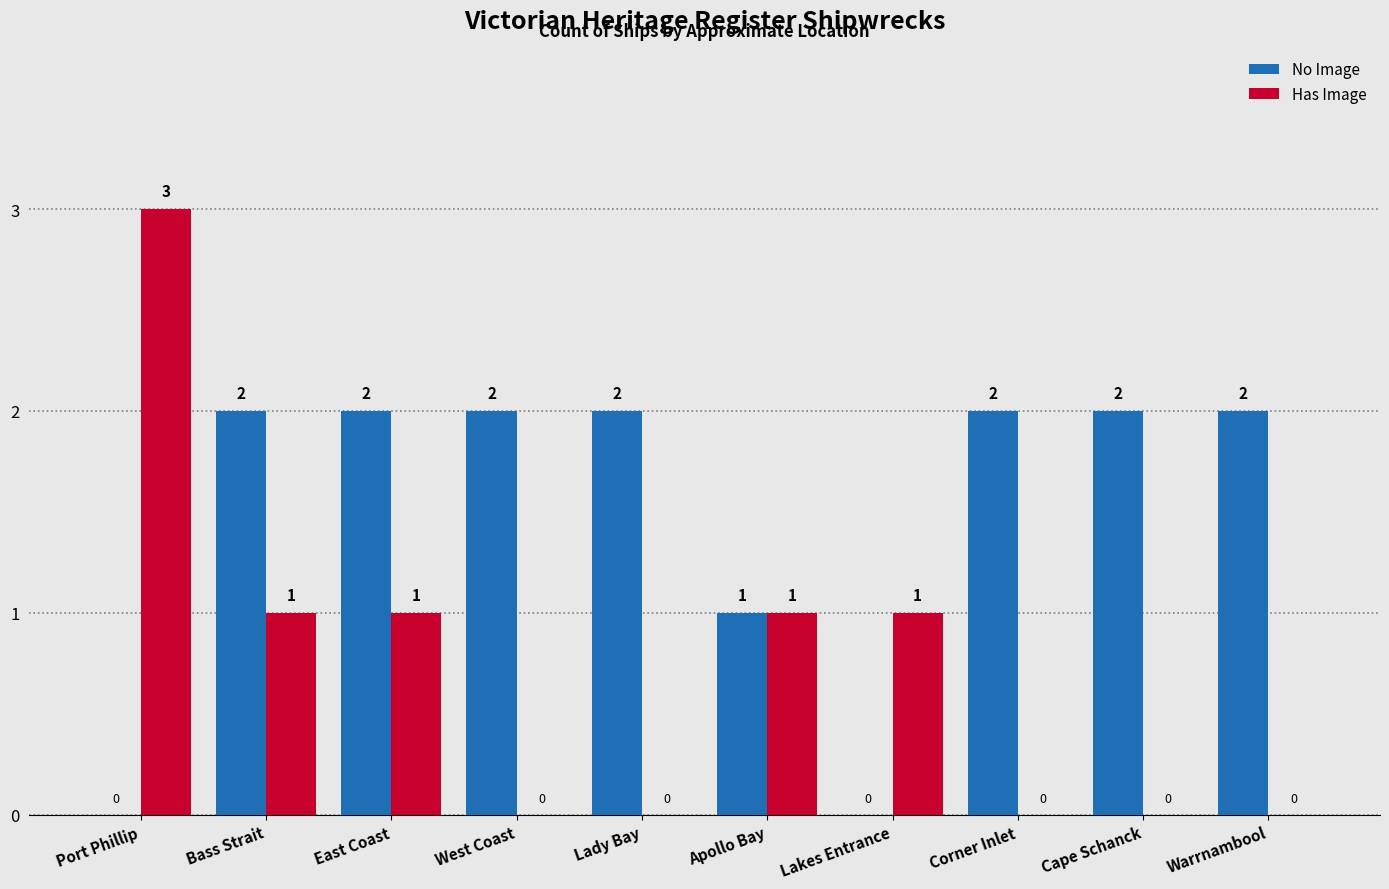

Reading left to right, what are all the values shown in this chart?

No Image: Port Phillip=0	Bass Strait=2	East Coast=2	West Coast=2	Lady Bay=2	Apollo Bay=1	Lakes Entrance=0	Corner Inlet=2	Cape Schanck=2	Warrnambool=2
Has Image: Port Phillip=3	Bass Strait=1	East Coast=1	West Coast=0	Lady Bay=0	Apollo Bay=1	Lakes Entrance=1	Corner Inlet=0	Cape Schanck=0	Warrnambool=0